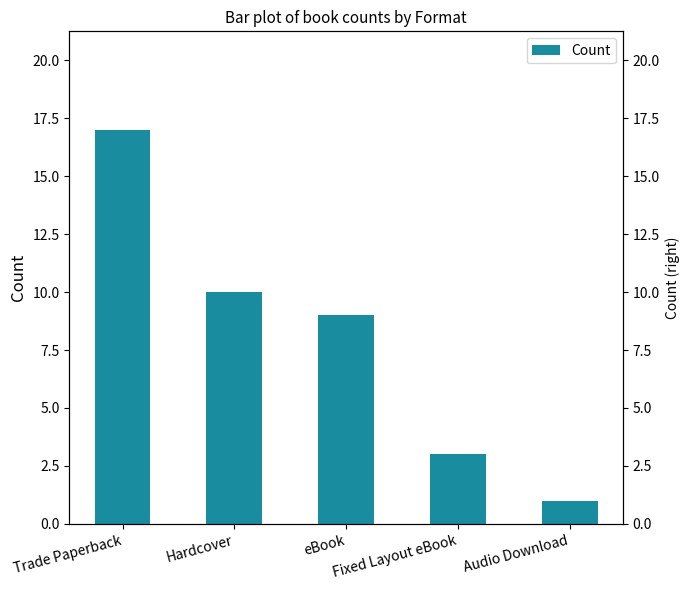

Count the number of values greater than 9.

2